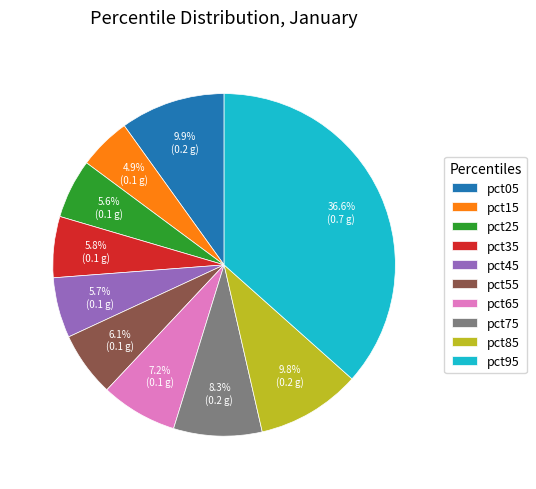

Do pct95 and pct85 together represent more than half of the pie?

No